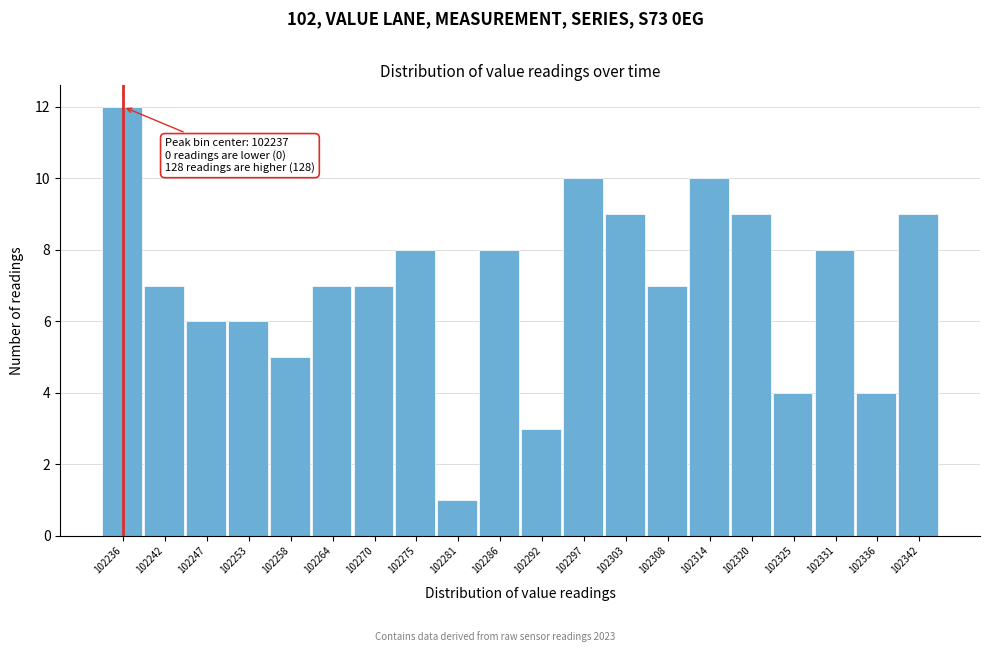

Which range on the x-axis has the tallest bar?

102234 to 102240